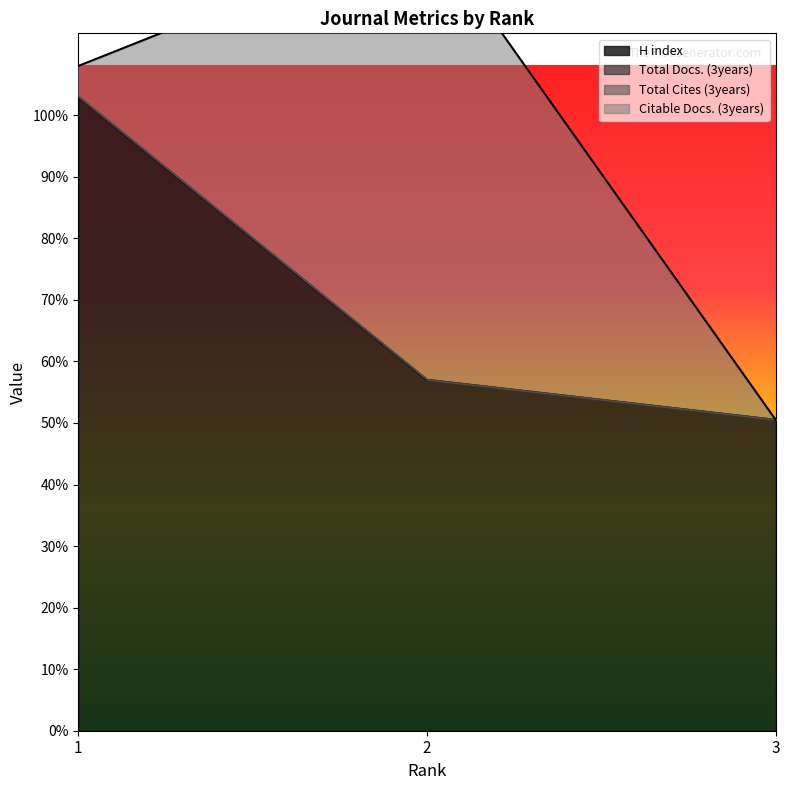

Between 1 and 2, which series saw the biggest shift?

Citable Docs. (3years)